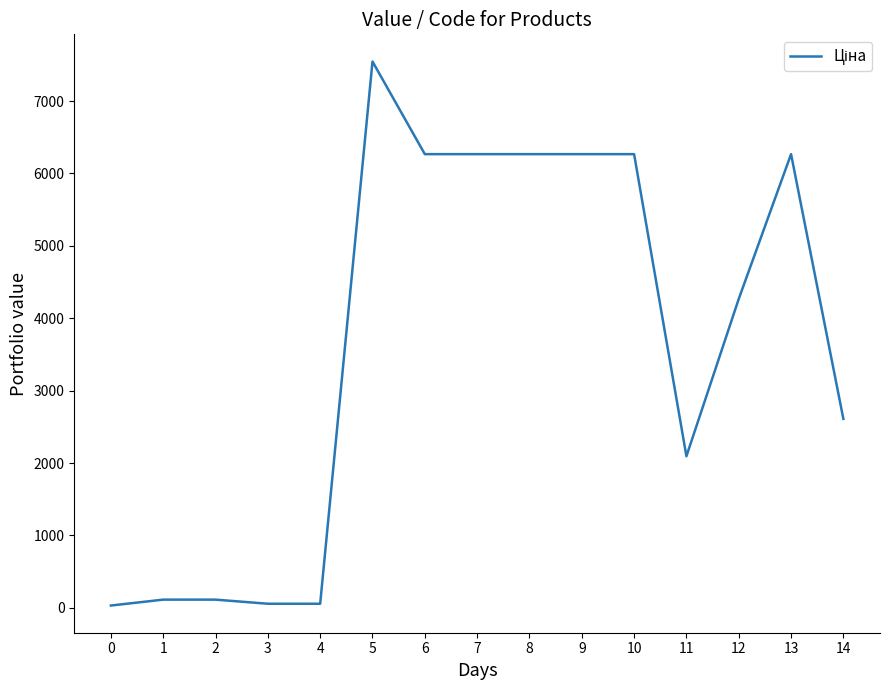

What is the maximum value shown in the chart?

7545.9